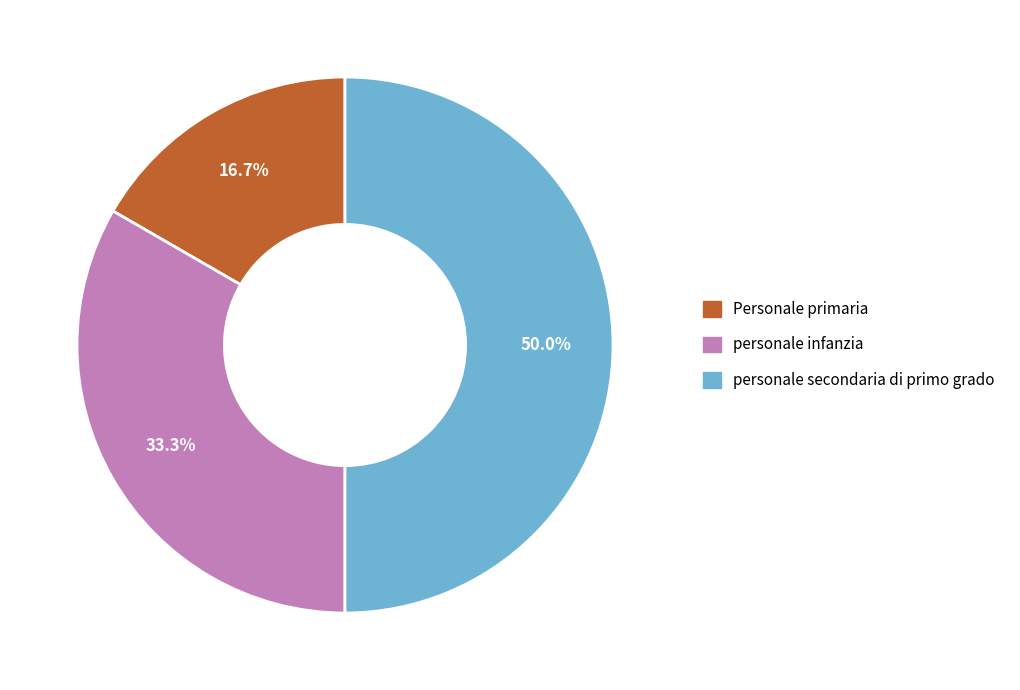

Which slice is the smallest?

Personale primaria